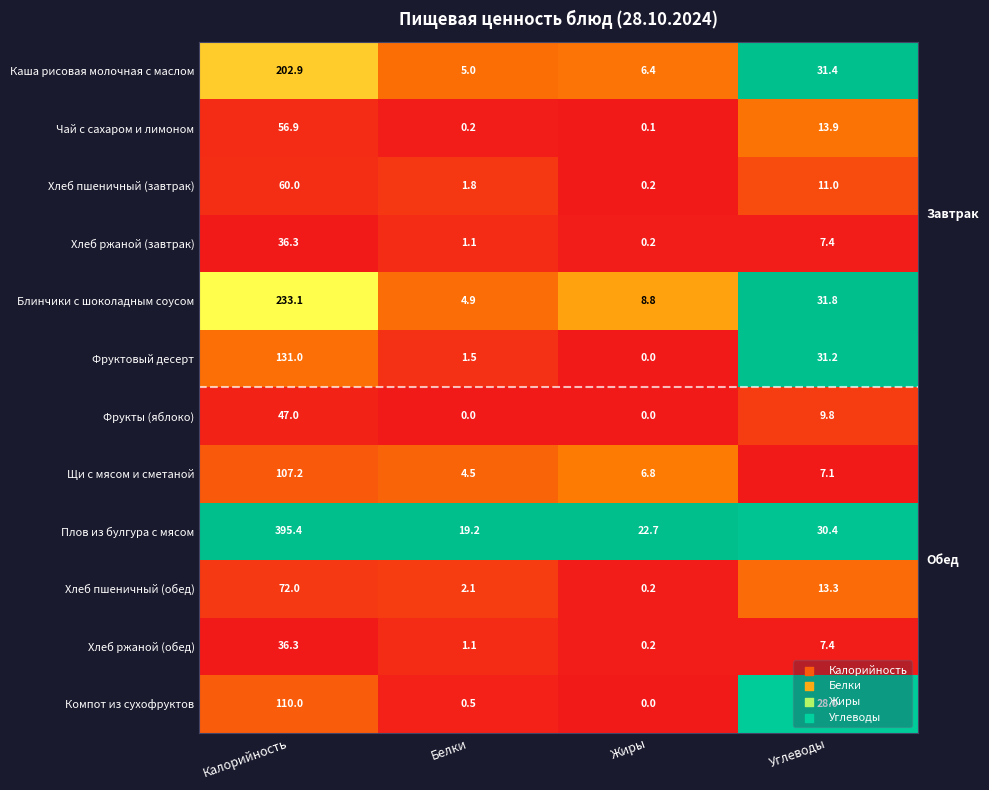

What is the difference between the second highest and second lowest values in the Хлеб пшеничный (завтрак) series?

9.2